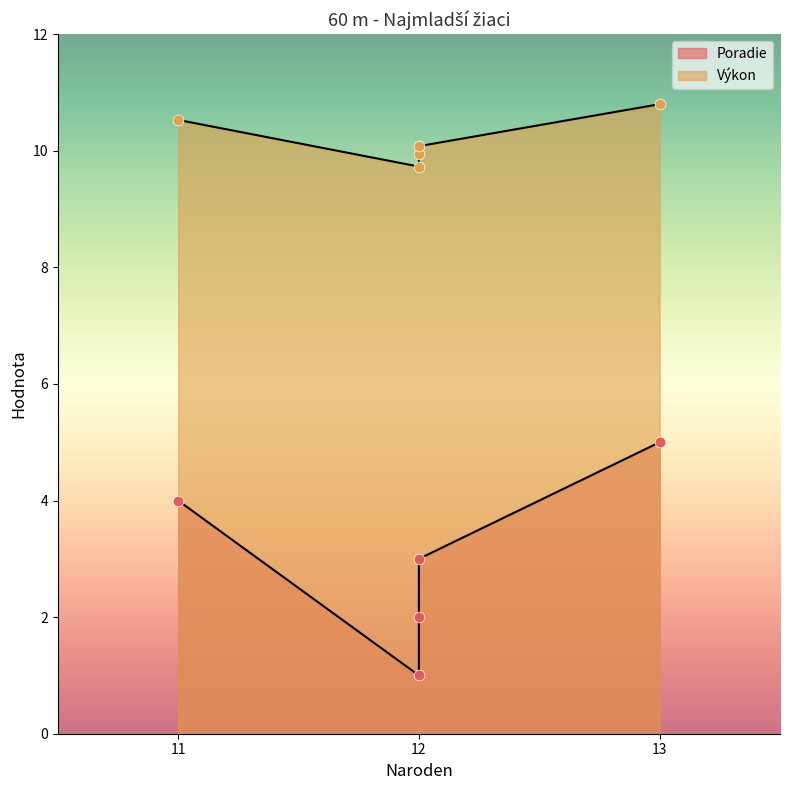

Which series has the largest total across all categories?

Výkon